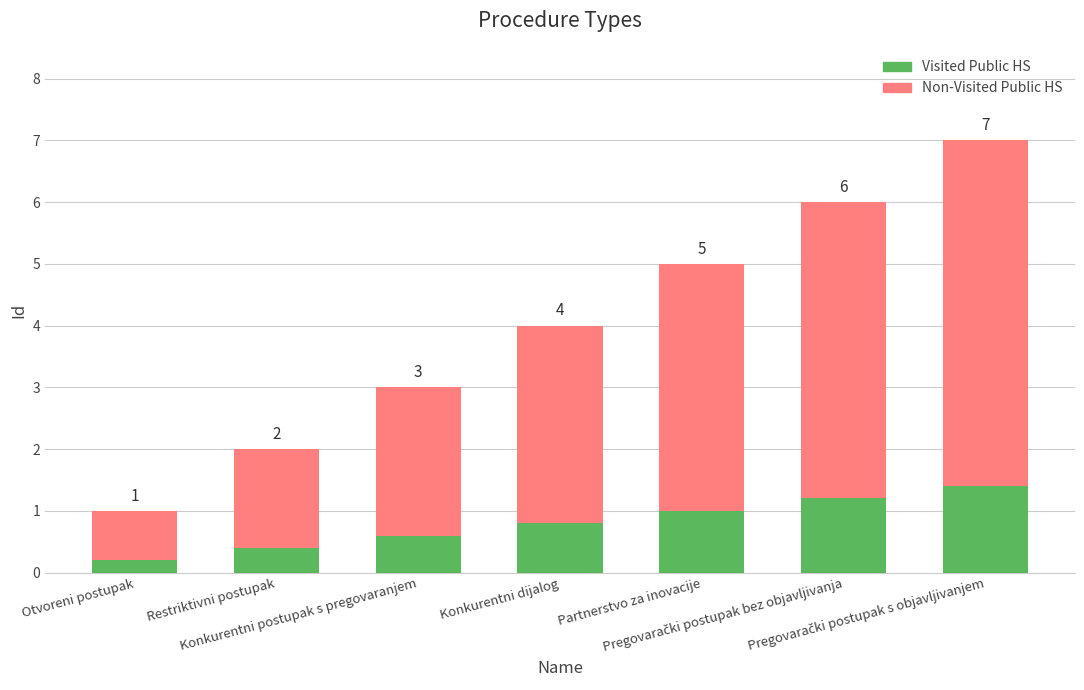

Which series has the largest range (max minus min)?

Non-Visited Public HS